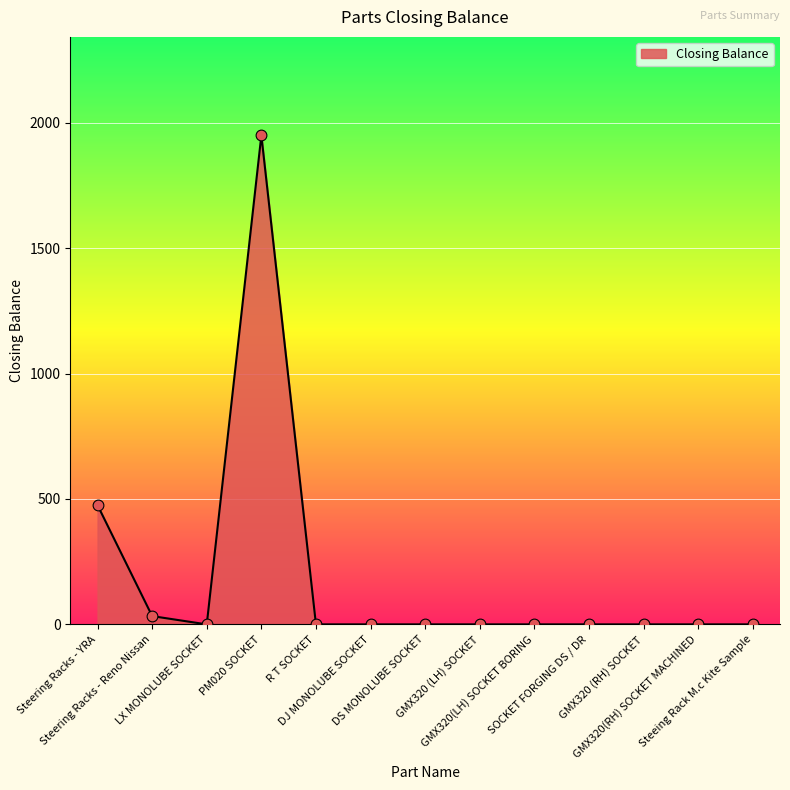

What is the maximum value shown in the chart?

1950